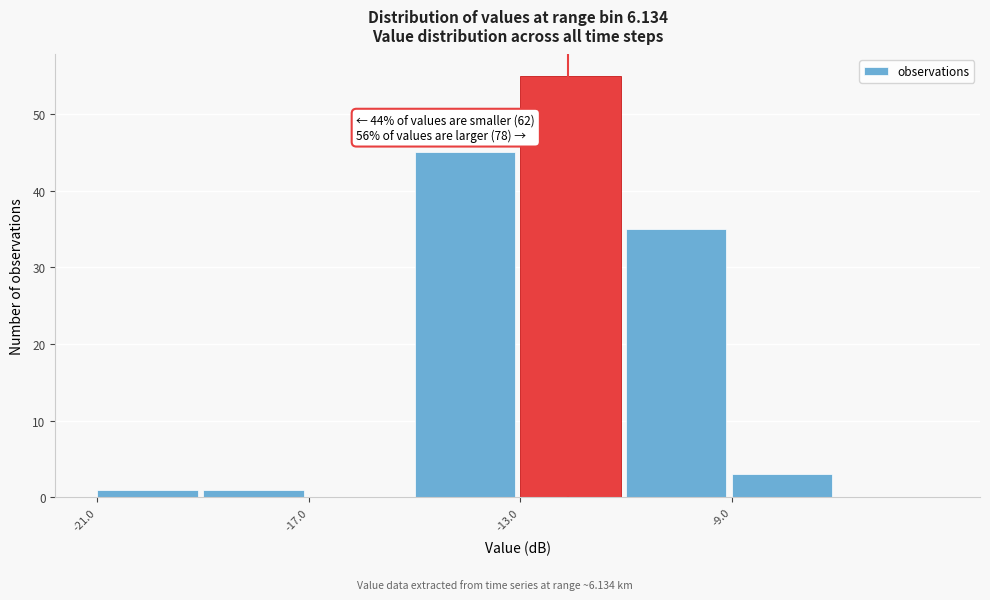

Which range on the x-axis has the tallest bar?

-13 to -11